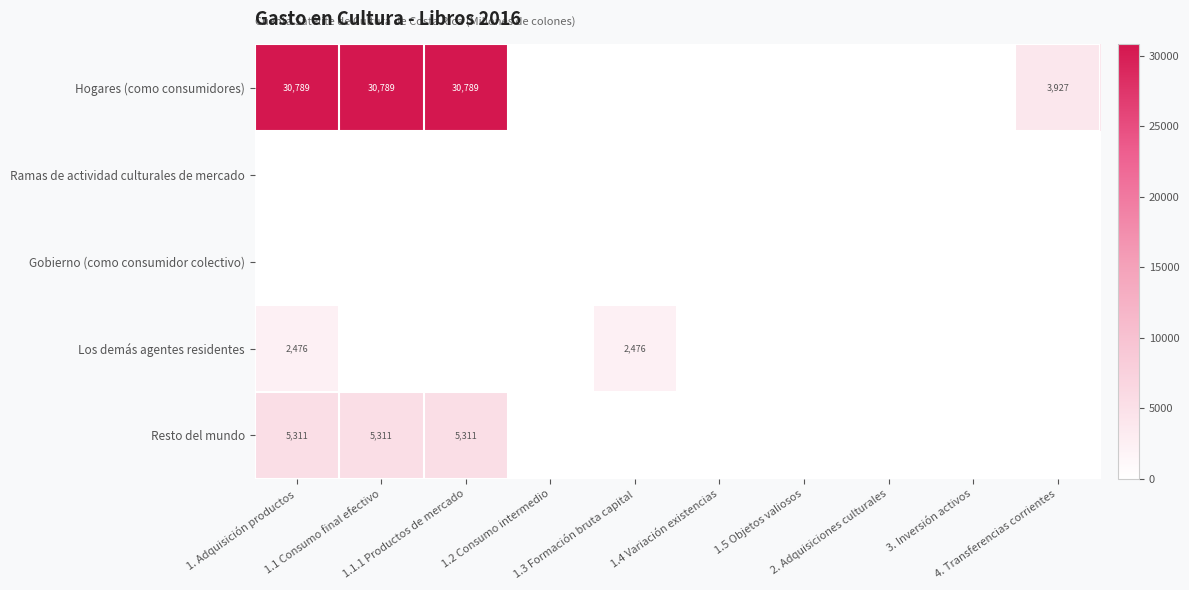

Rank the categories by Los demás agentes residentes value from lowest to highest.

1.1 Consumo final efectivo, 1.1.1 Productos de mercado, 1.2 Consumo intermedio, 1.4 Variación existencias, 1.5 Objetos valiosos, 2. Adquisiciones culturales, 3. Inversión activos, 4. Transferencias corrientes, 1. Adquisición productos, 1.3 Formación bruta capital